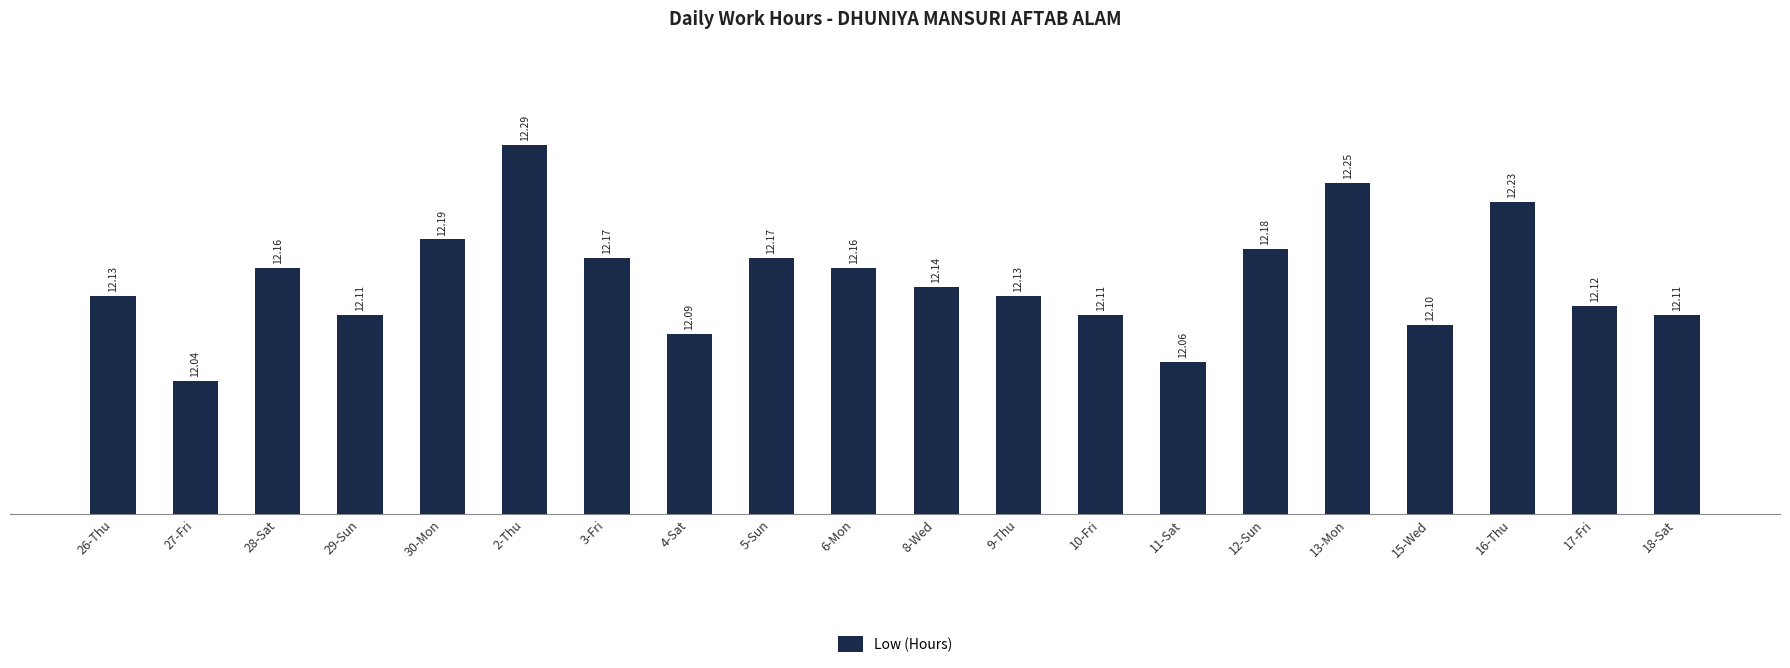

How many values are between 12 and 13?

20